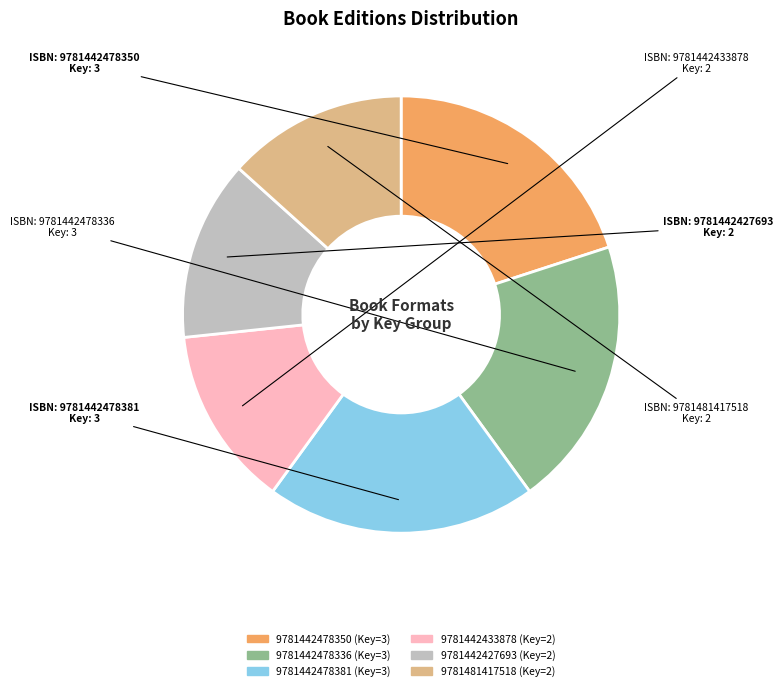

Do 9781442478350 and 9781481417518 together represent more than half of the pie?

No